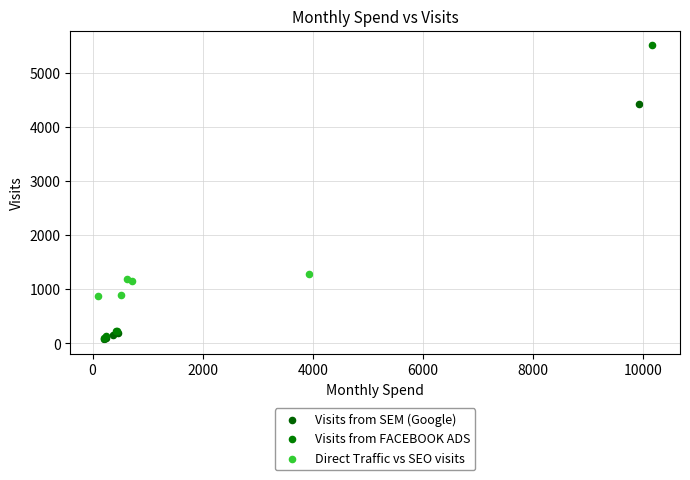

Which series has the widest spread of Y values?

Visits from FACEBOOK ADS